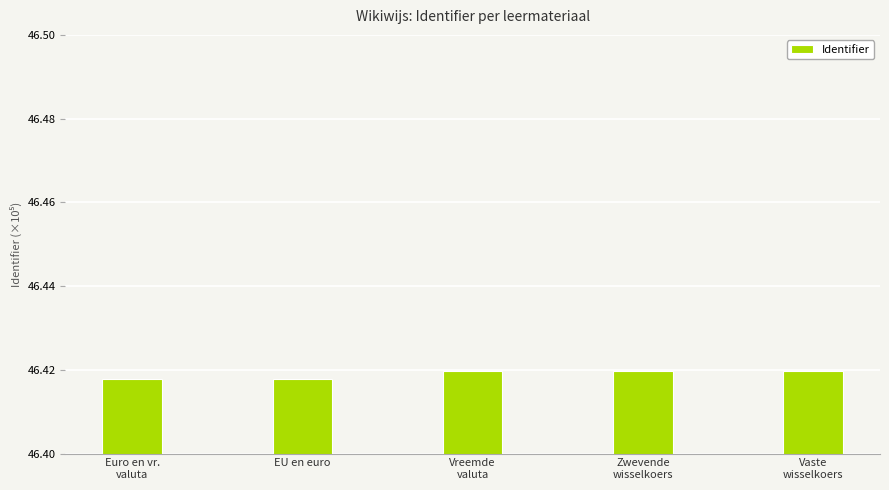

How many values are between 46 and 47?

5